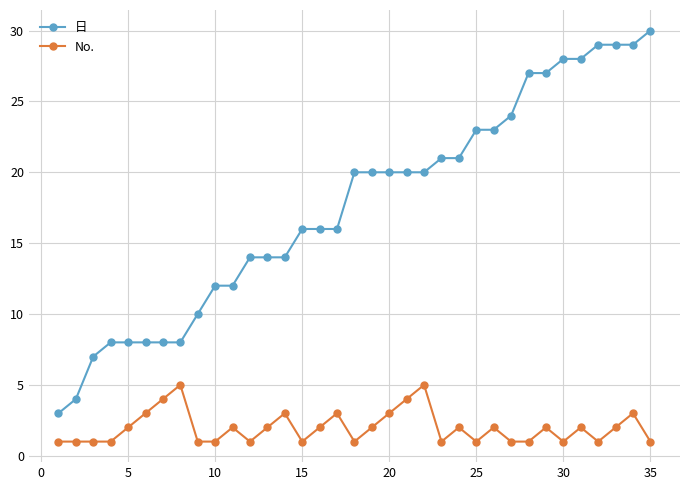

Which series has the largest range (max minus min)?

日